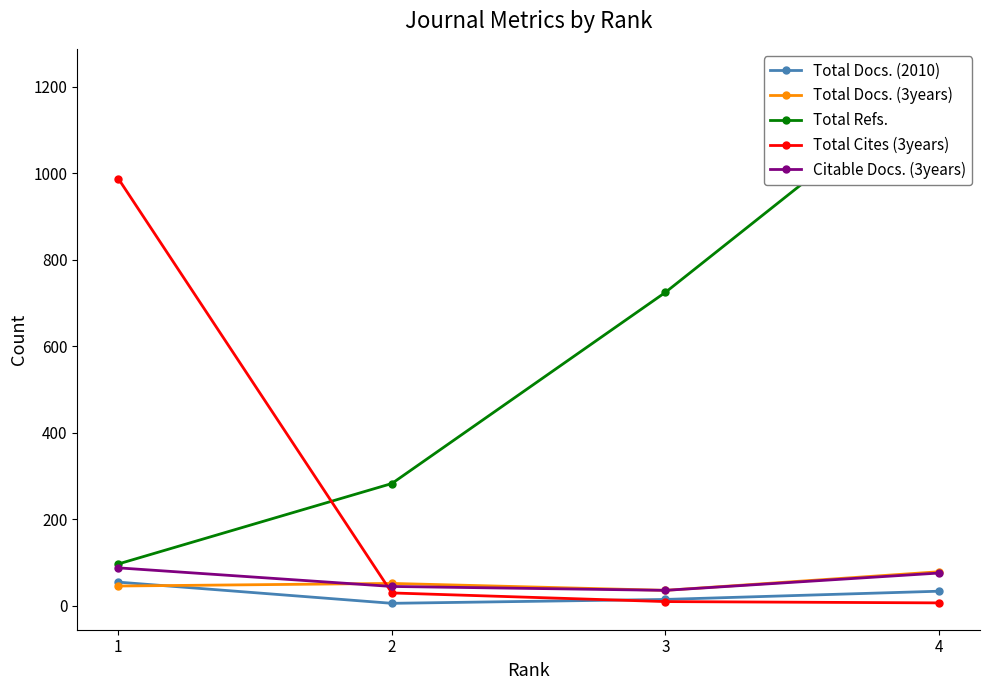

What is the lowest value of the Total Refs. series?

97